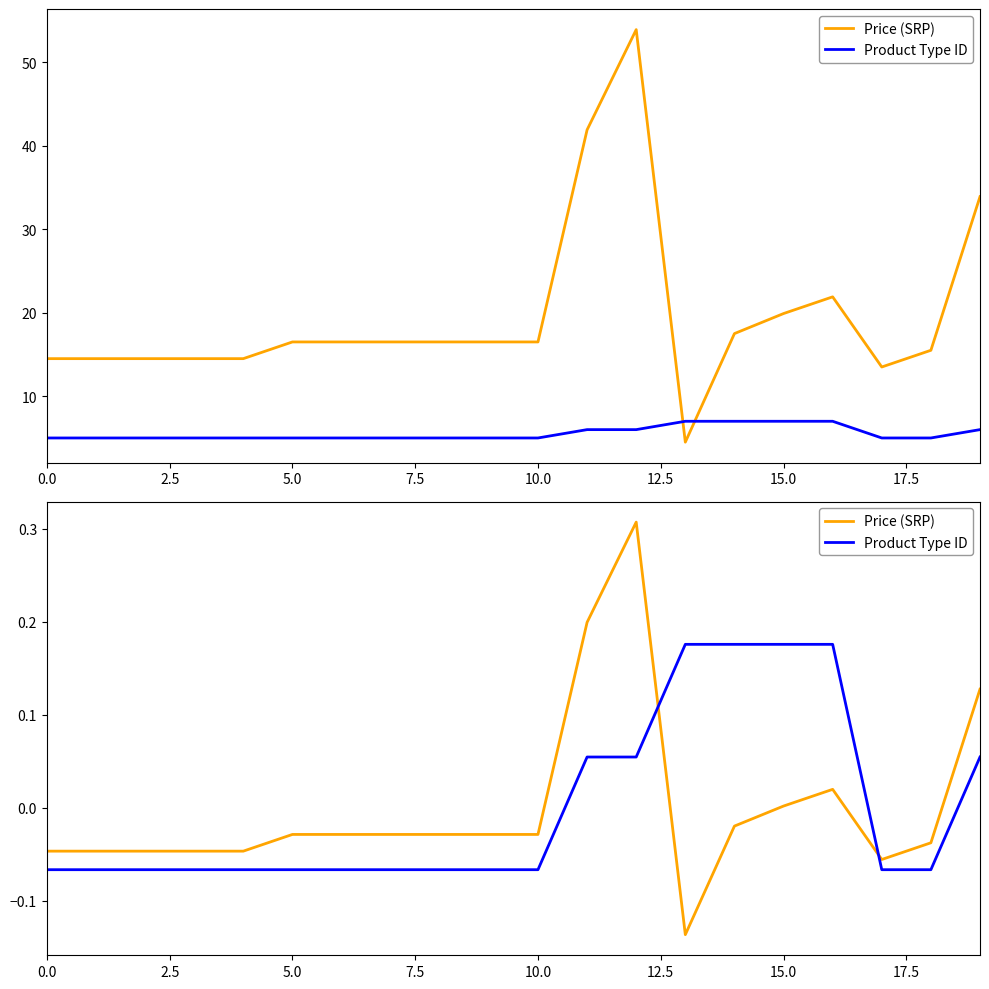

Rank the series at 11 from highest to lowest value.

Price (SRP), Product Type ID